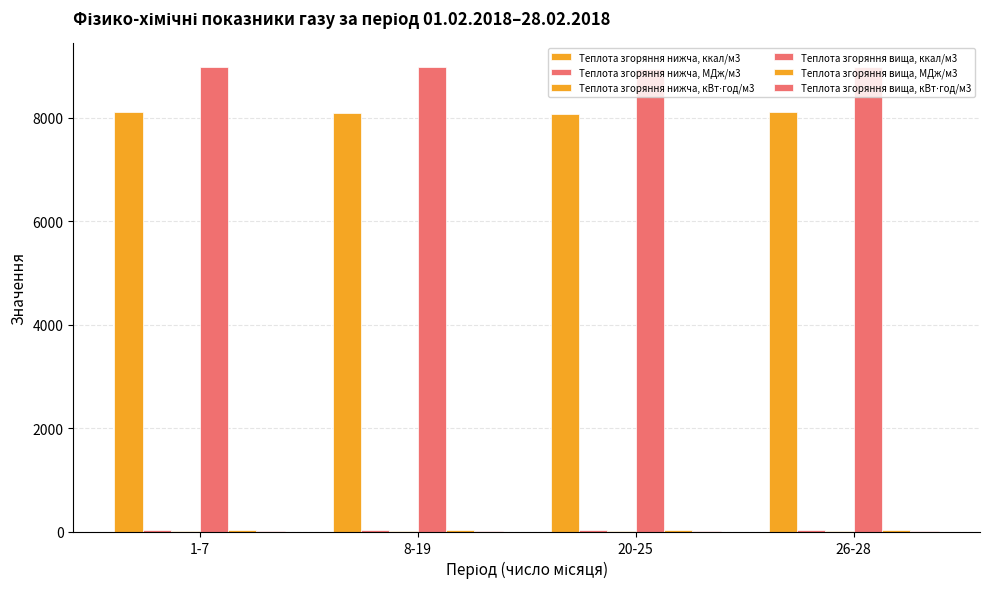

Reading left to right, extract all data points from this chart.

Теплота згоряння нижча, ккал/м3: 1-7=8113.6	8-19=8100.0	20-25=8071.7	26-28=8105.8
Теплота згоряння нижча, МДж/м3: 1-7=34.0	8-19=33.9	20-25=33.8	26-28=33.9
Теплота згоряння нижча, кВт⋅год/м3: 1-7=9.4	8-19=9.4	20-25=9.4	26-28=9.4
Теплота згоряння вища, ккал/м3: 1-7=8993.3	8-19=8977.3	20-25=8943.4	26-28=8978.4
Теплота згоряння вища, МДж/м3: 1-7=37.7	8-19=37.6	20-25=37.4	26-28=37.6
Теплота згоряння вища, кВт⋅год/м3: 1-7=10.5	8-19=10.4	20-25=10.4	26-28=10.4